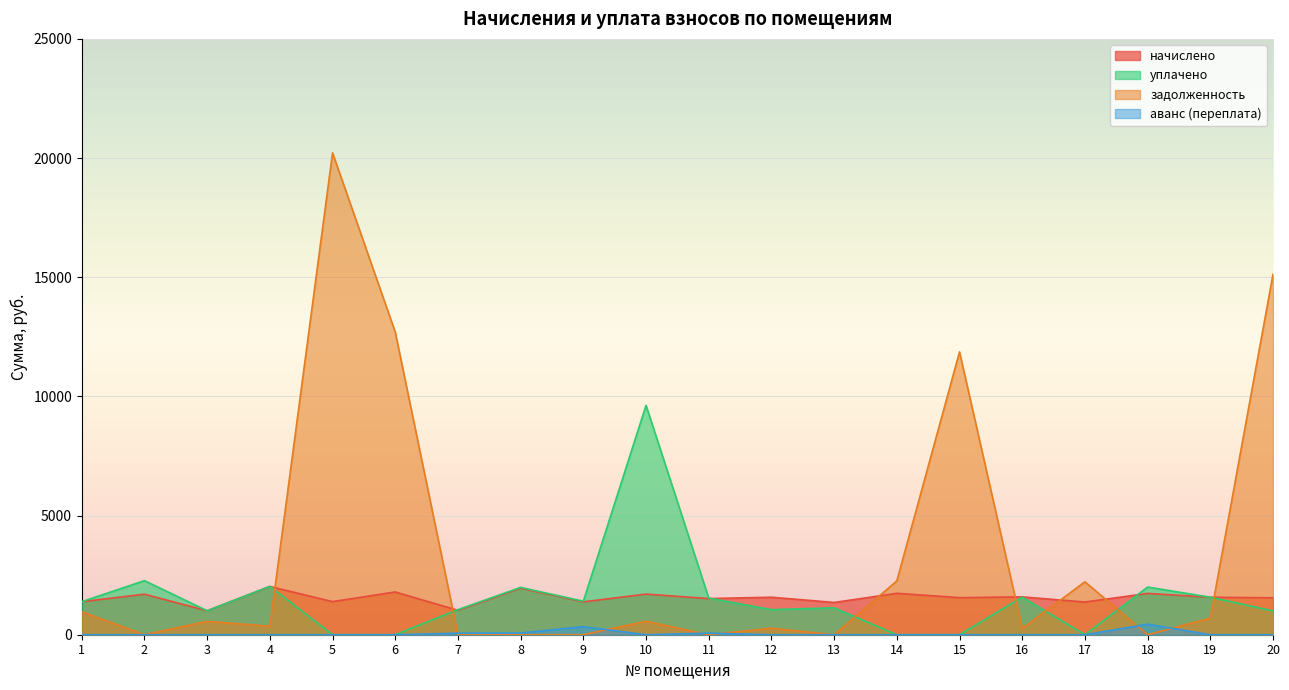

What is the average value of the задолженность series?

3403.9